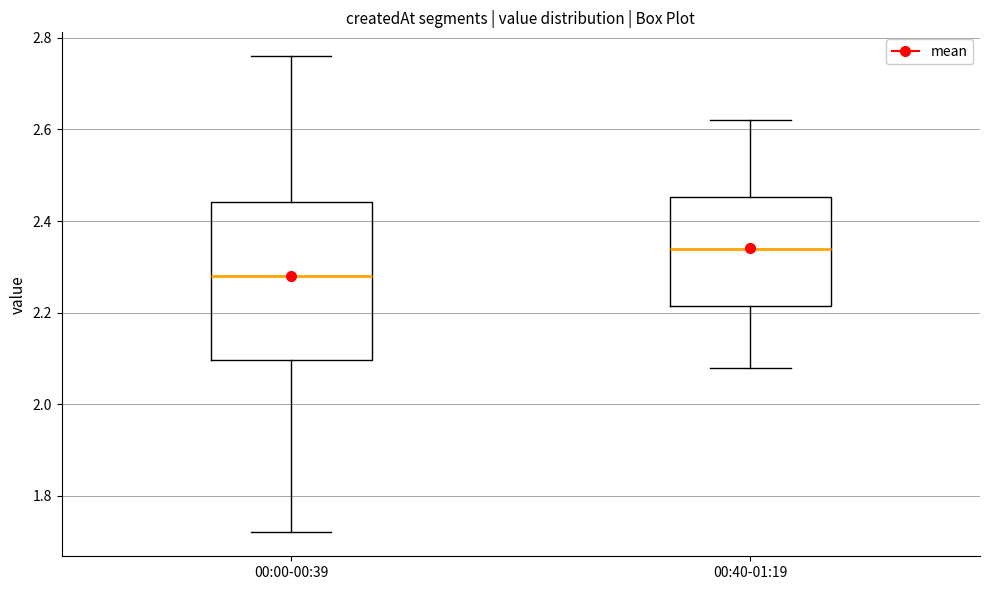

Reading left to right, read every box against the y-axis: the position of its median line, the range the box covers, and the ends of its whiskers. The values are not printed on the chart, so give them approximately, as read against the axis.

00:00-00:39: median 2.28, box 2.10 to 2.44, whiskers 1.72 to 2.76
00:40-01:19: median 2.34, box 2.22 to 2.46, whiskers 2.08 to 2.62